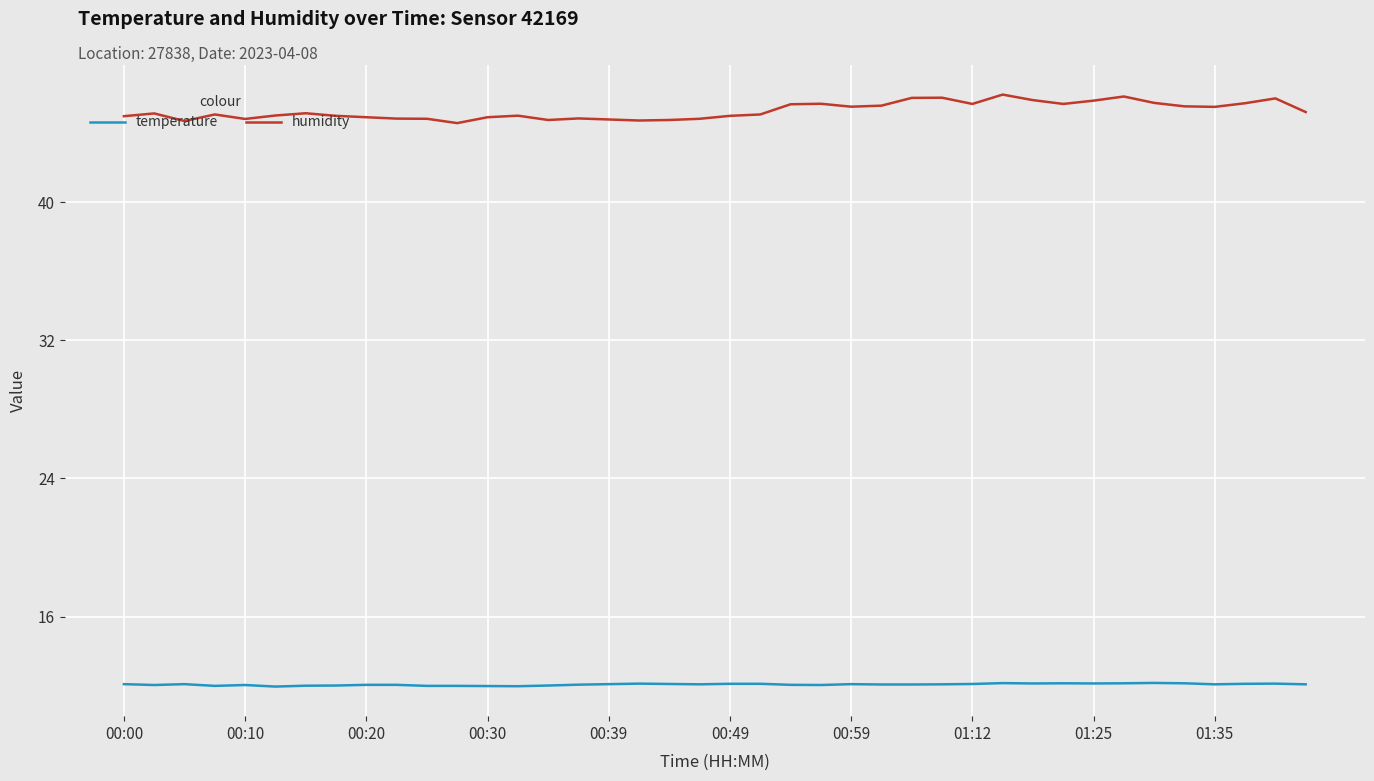

What are all the series names shown in the legend?

temperature, humidity